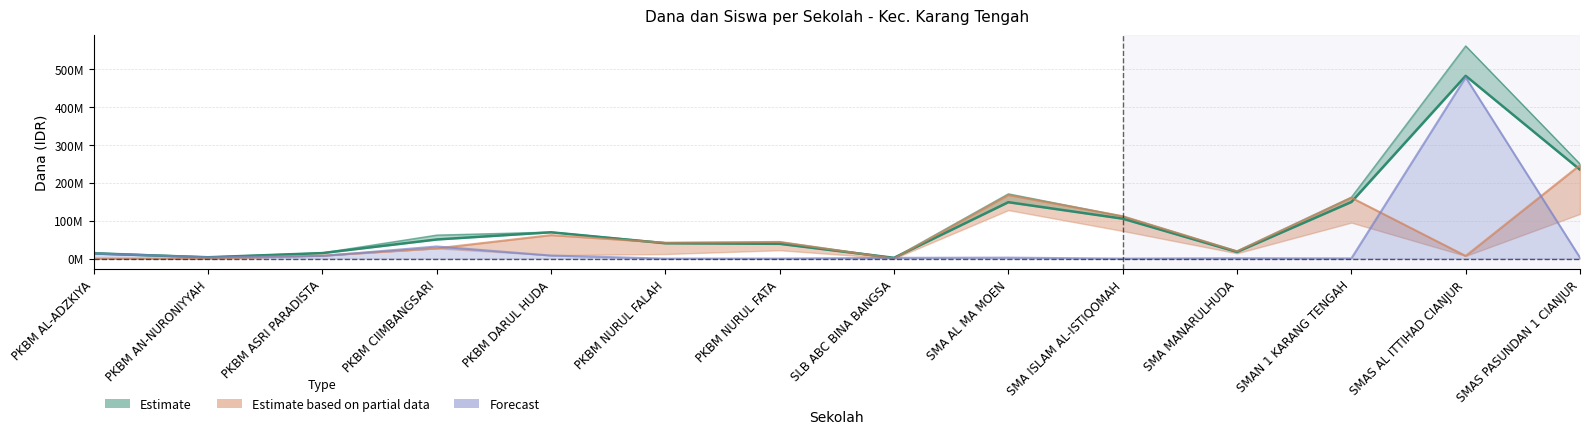

Which label corresponds to the largest value in the chart?

SMAS AL ITTIHAD CIANJUR